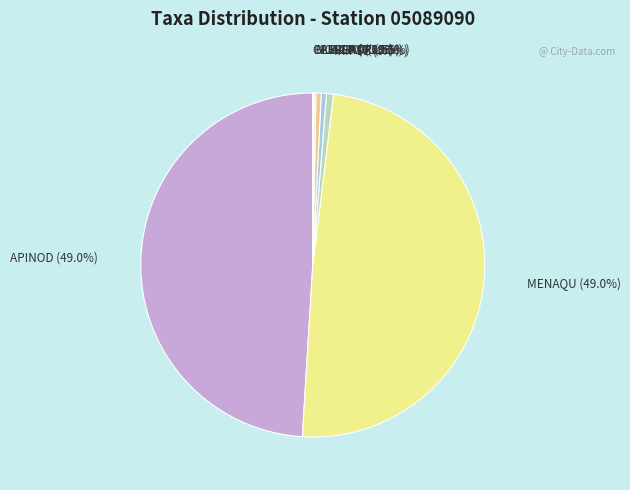

Is it true that IRIPSE is 13% of the pie?

False